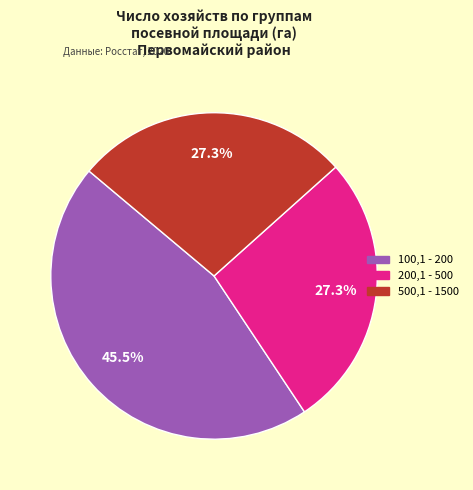

Count the number of slices in the pie.

3